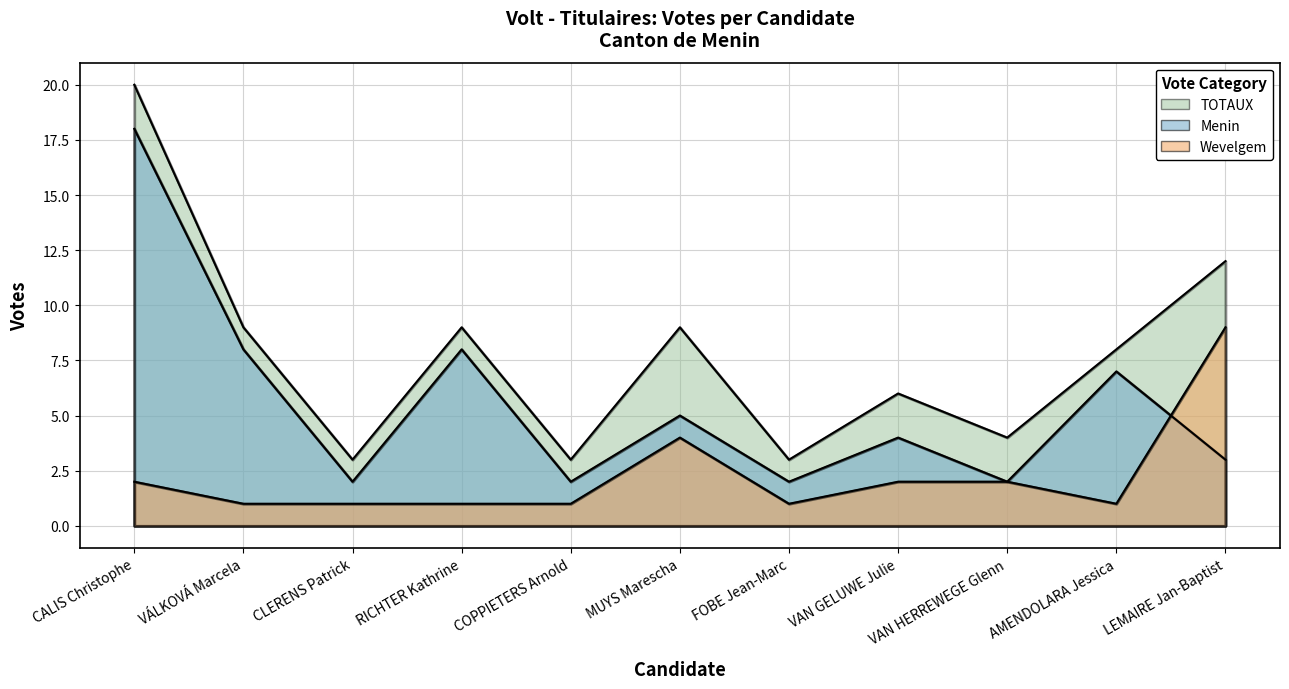

In TOTAUX, how many points are higher than both neighbors (excluding endpoints)?

3